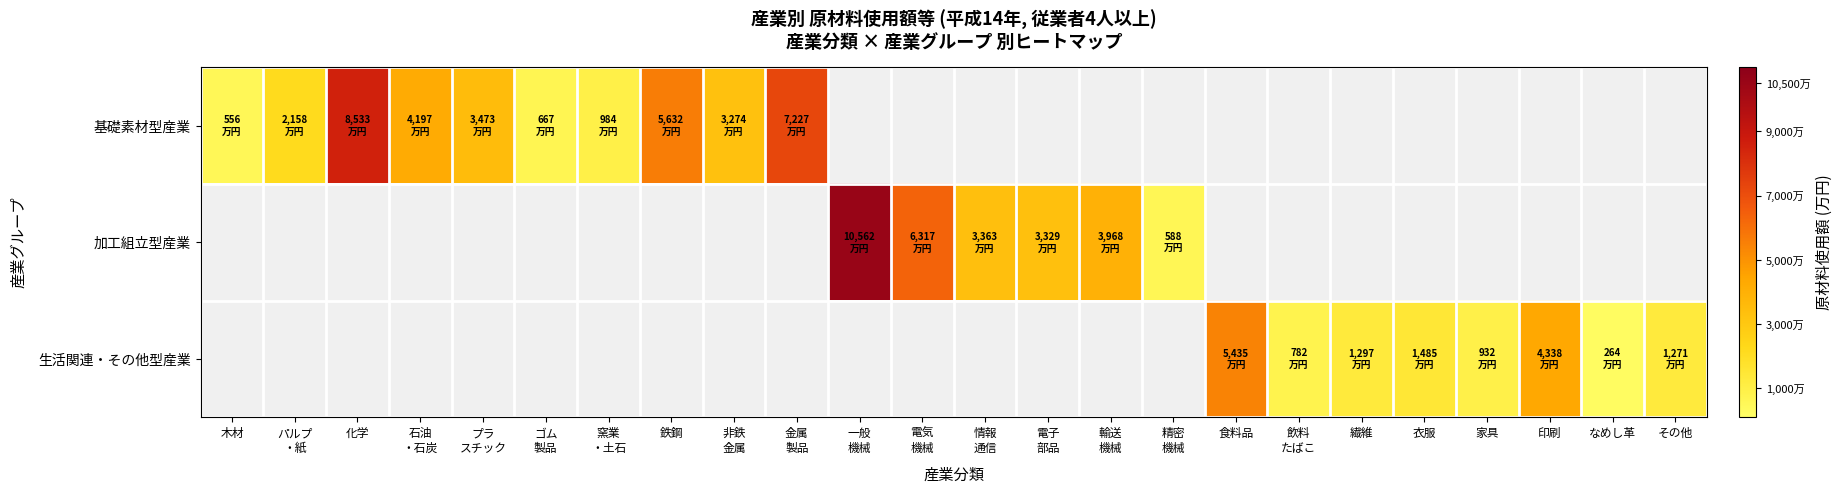

Between 鉄鋼 and 金属
製品, which is larger?

金属
製品